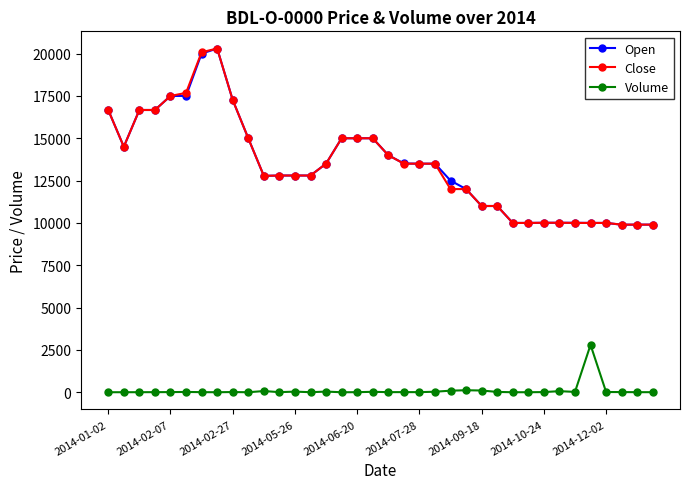

What is the lowest value of the Close series?

9900